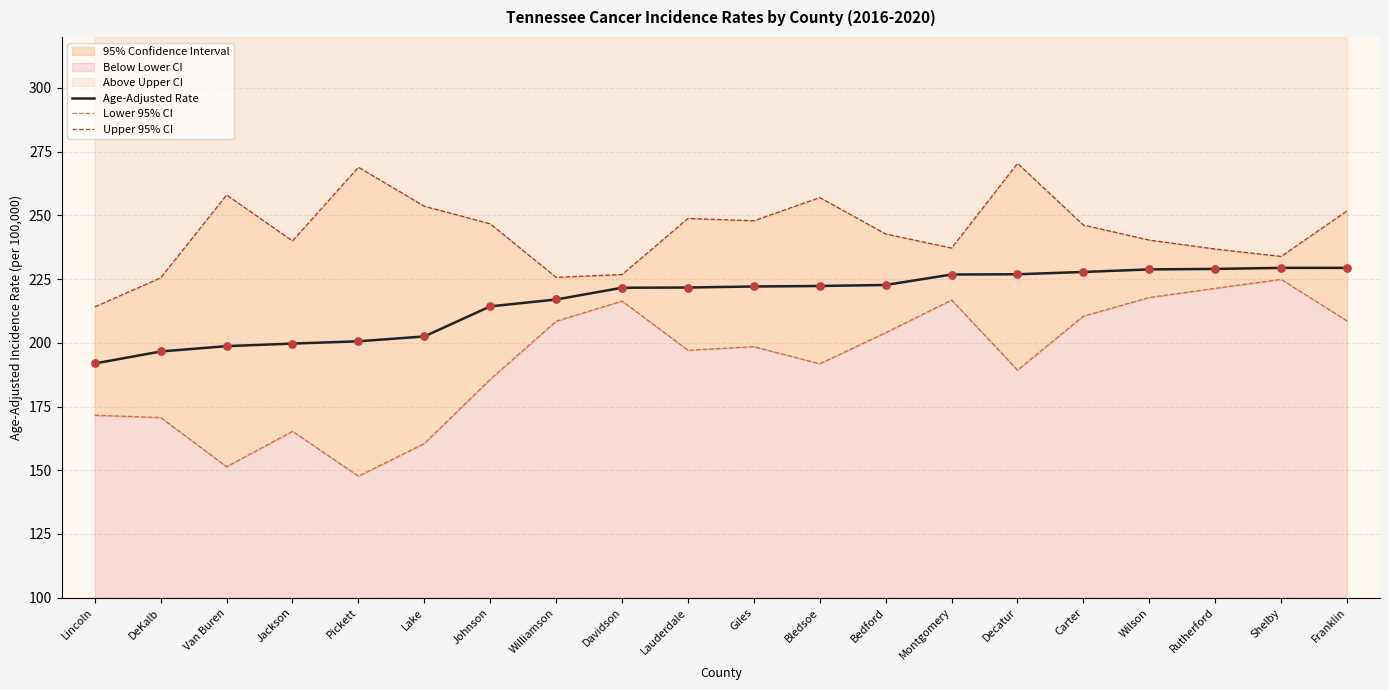

What is the total value across all series at Carter?

684.5